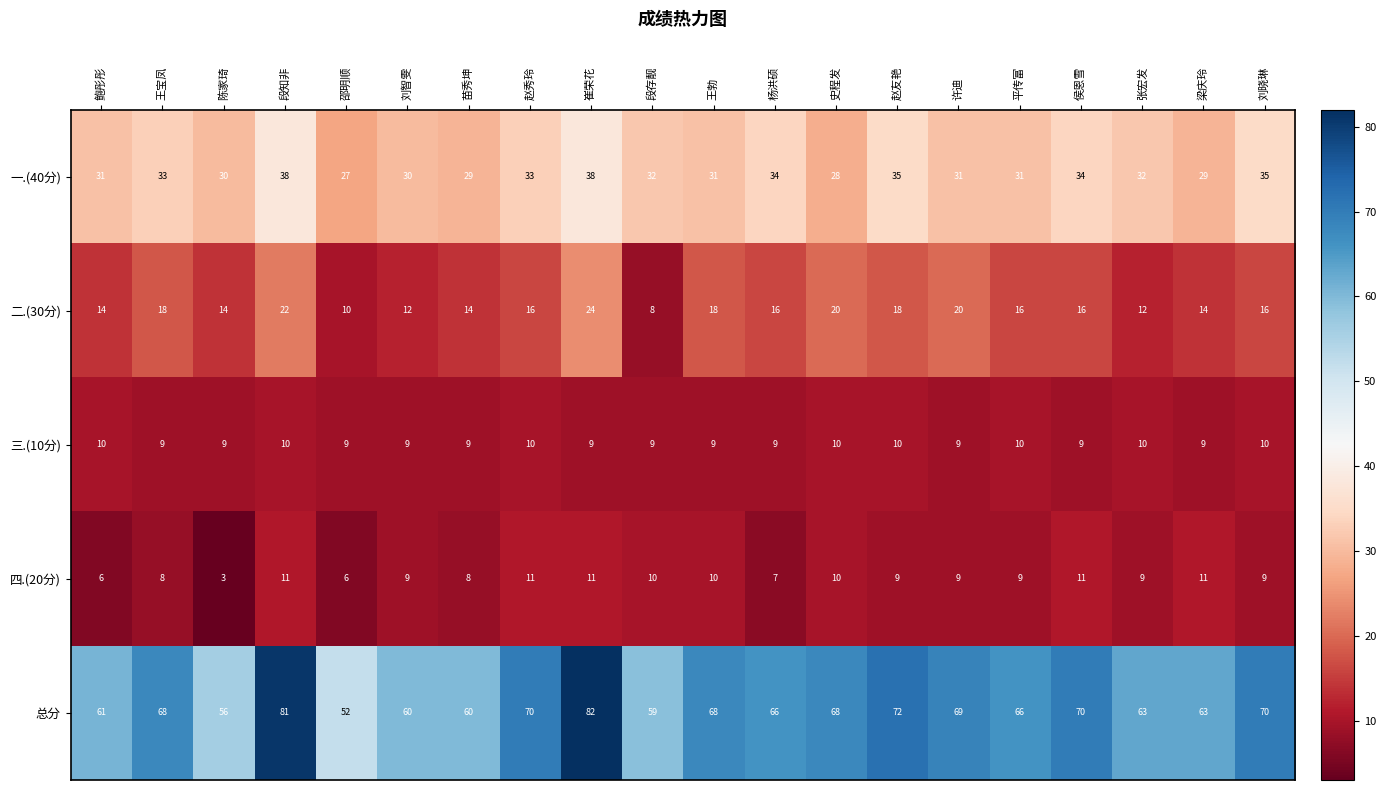

What is the sum of all 二.(30分) values?

318